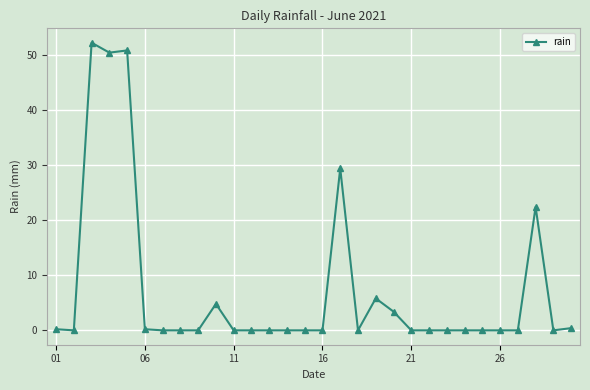

True or false: there are more than 2 points higher than both neighbors.

True